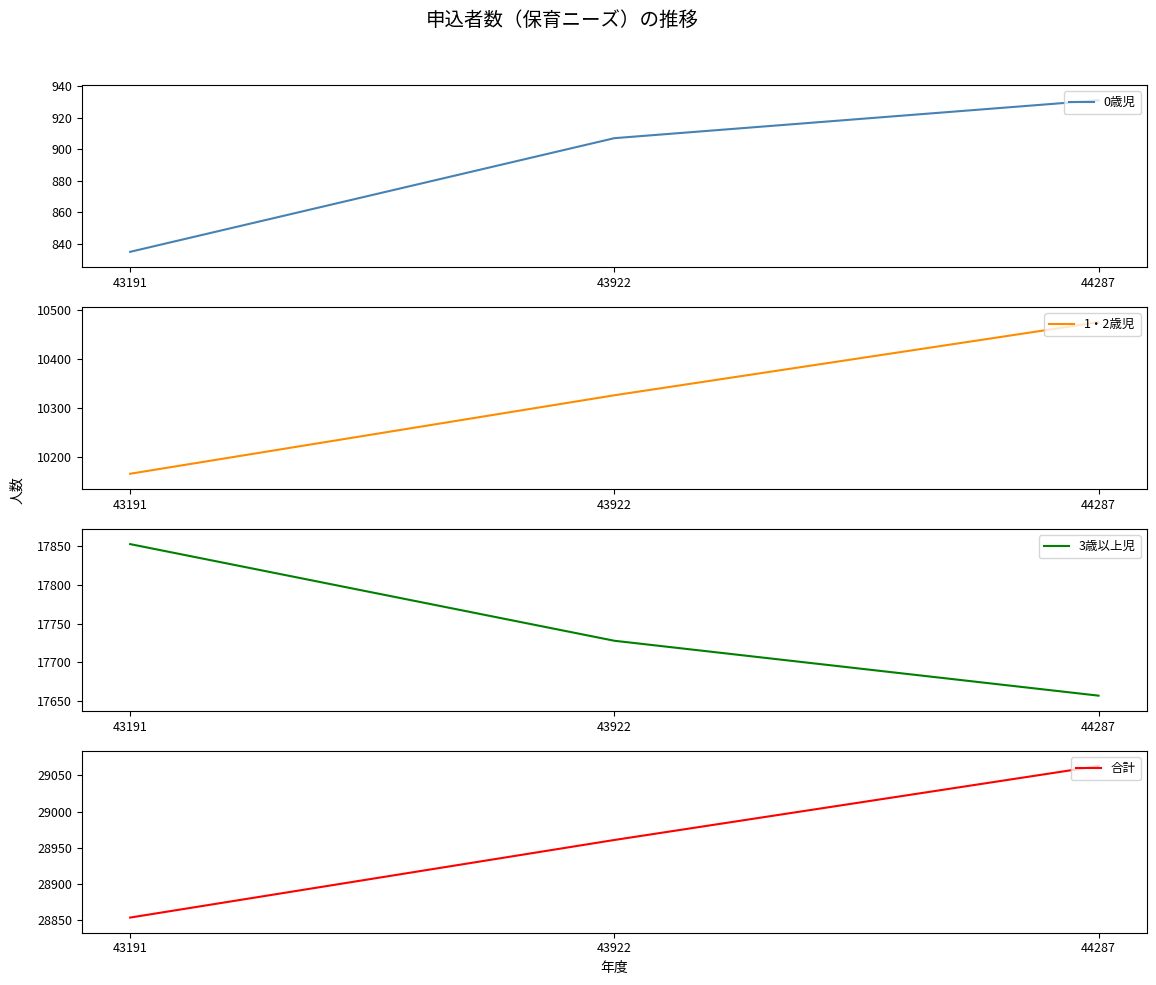

Which label corresponds to the smallest value in the chart?

43191